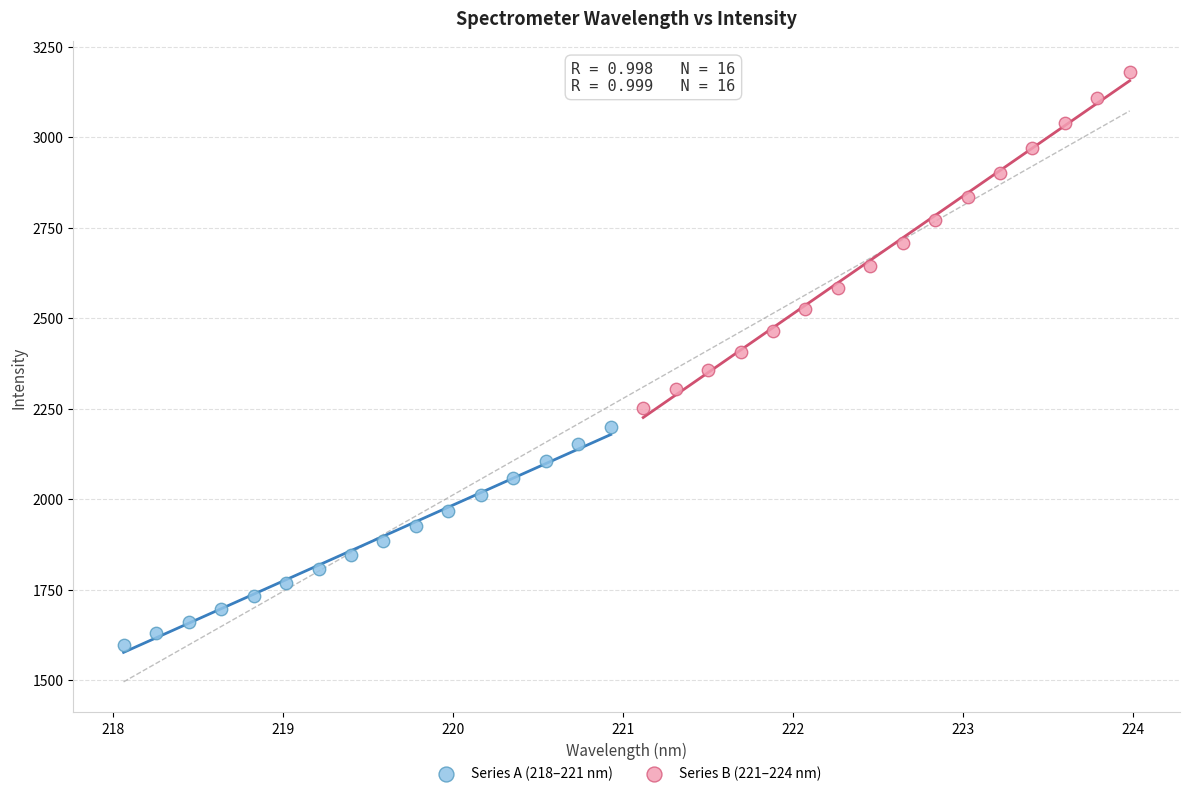

Which series contains the lowest Y value?

Series A (218–221 nm)